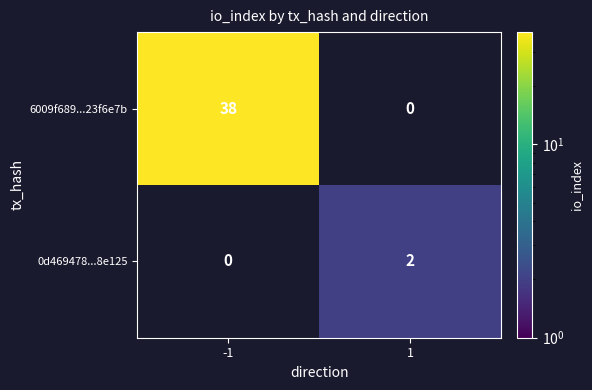

What is the minimum value shown in the chart?

2.0